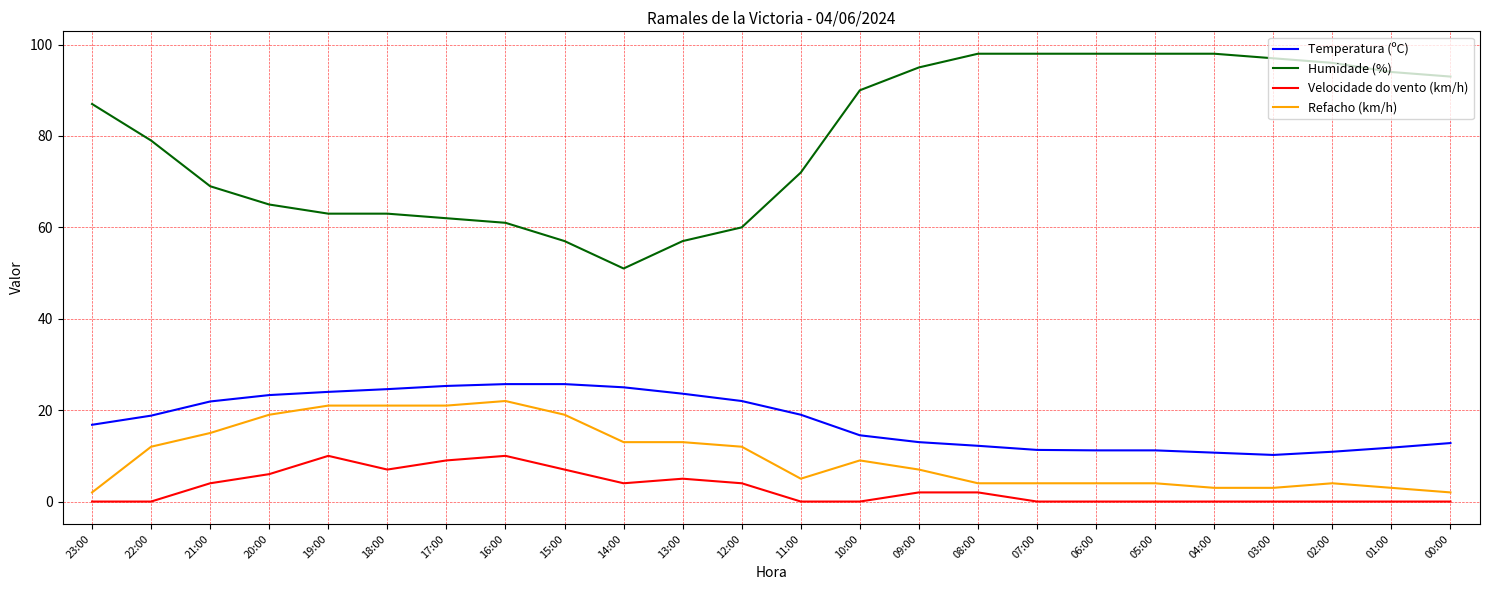

How many series are shown in this chart?

4